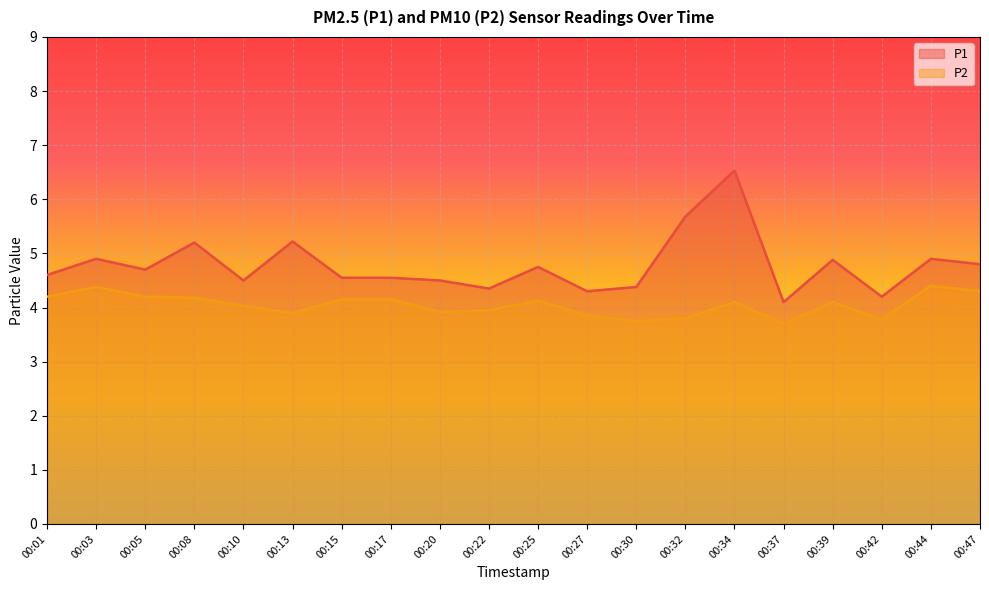

List the labels in order of P2 value, smallest first.

00:37, 00:30, 00:42, 00:32, 00:27, 00:13, 00:20, 00:22, 00:10, 00:34, 00:39, 00:25, 00:15, 00:17, 00:08, 00:01, 00:05, 00:47, 00:03, 00:44